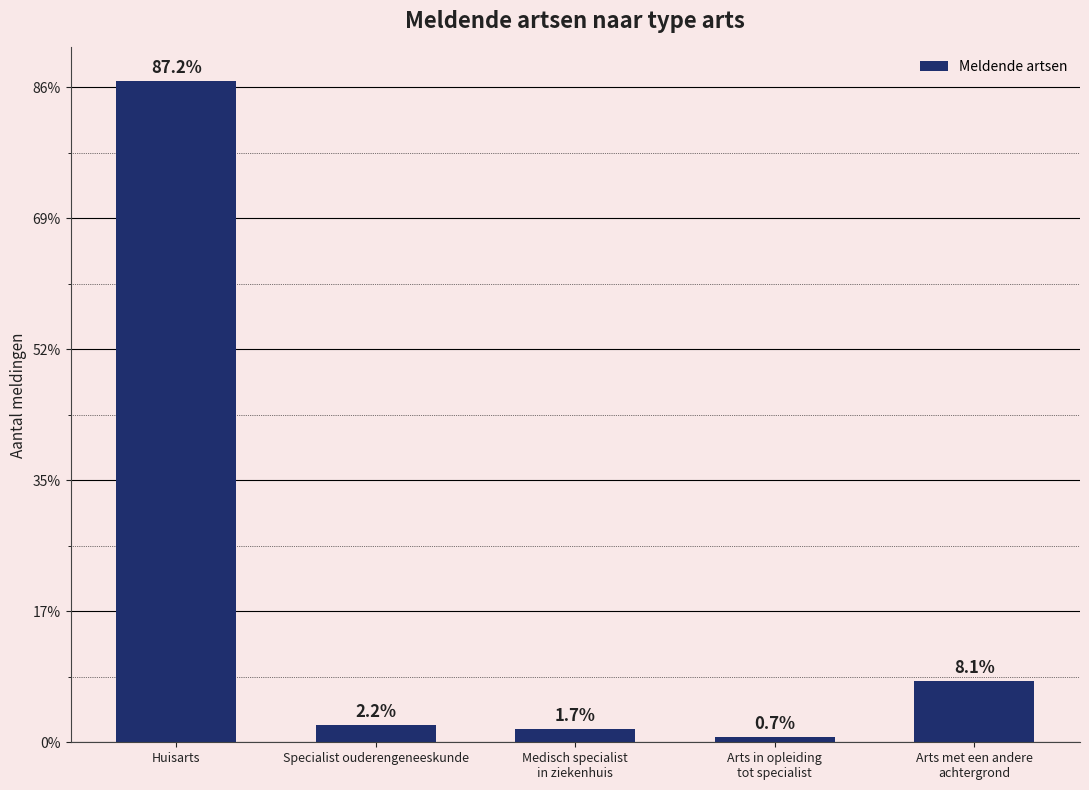

Does the chart contain any negative values?

No